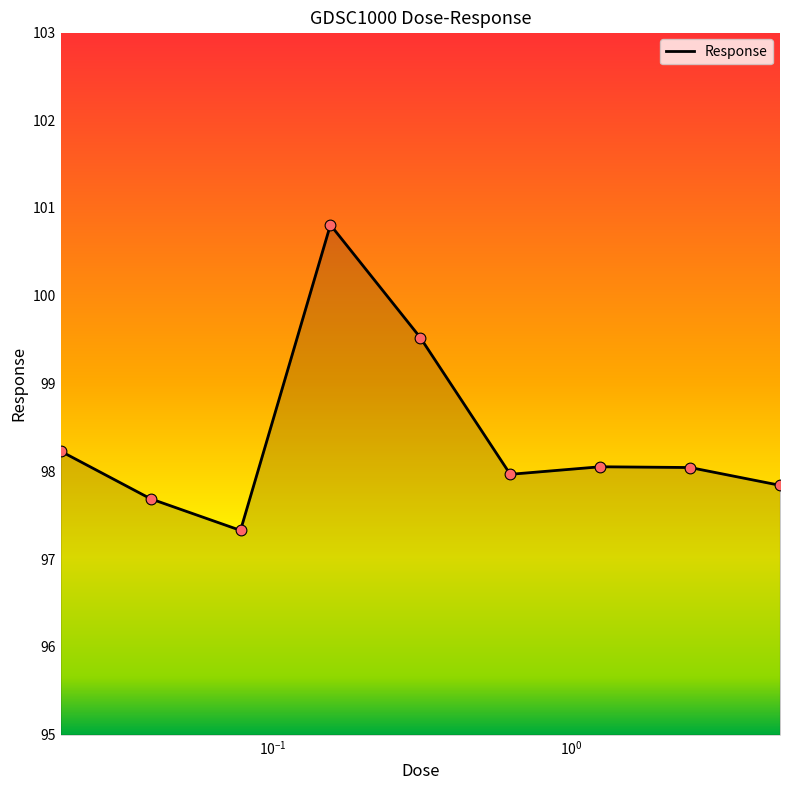

What is the maximum value shown in the chart?

100.8